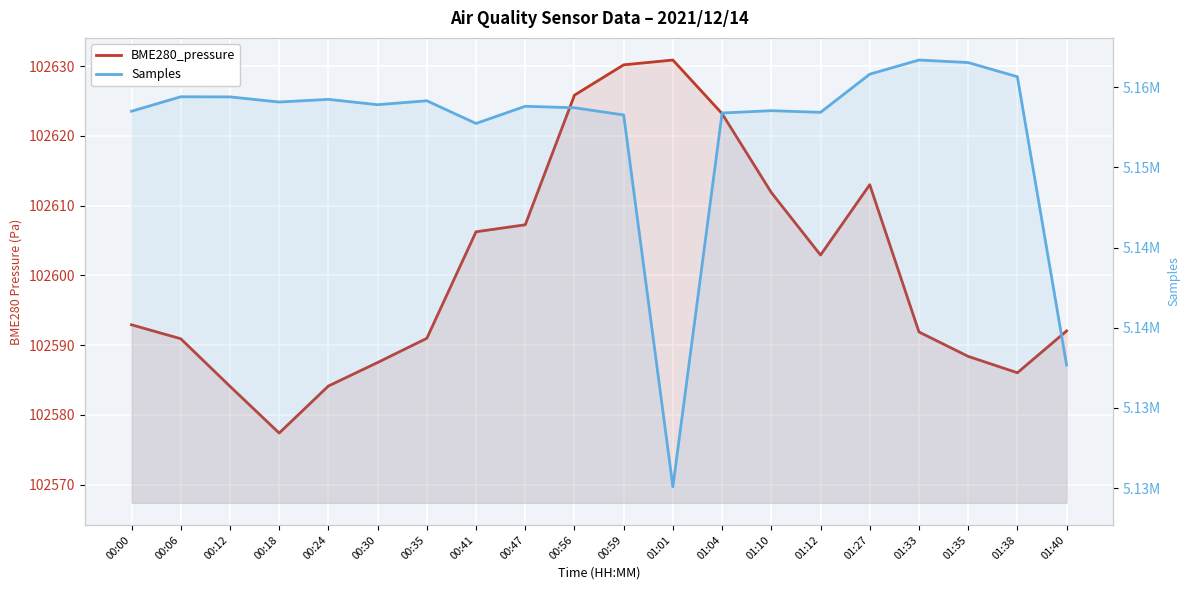

List the labels in order of BME280_pressure value, smallest first.

00:18, 00:12, 00:24, 01:38, 00:30, 01:35, 00:06, 00:35, 01:33, 01:40, 00:00, 01:12, 00:41, 00:47, 01:10, 01:27, 01:04, 00:56, 00:59, 01:01